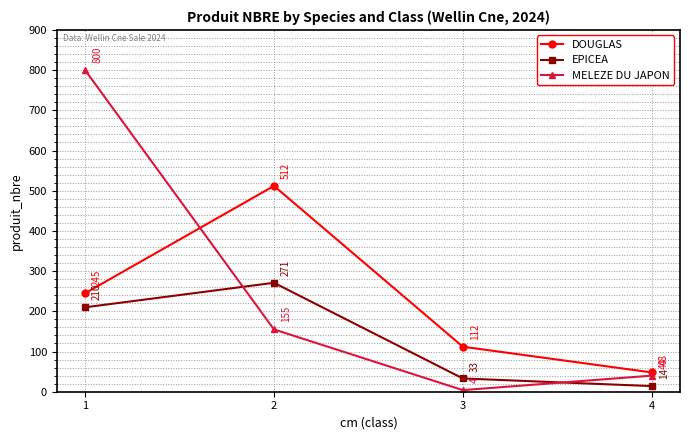

Read the MELEZE DU JAPON value at 1.

800